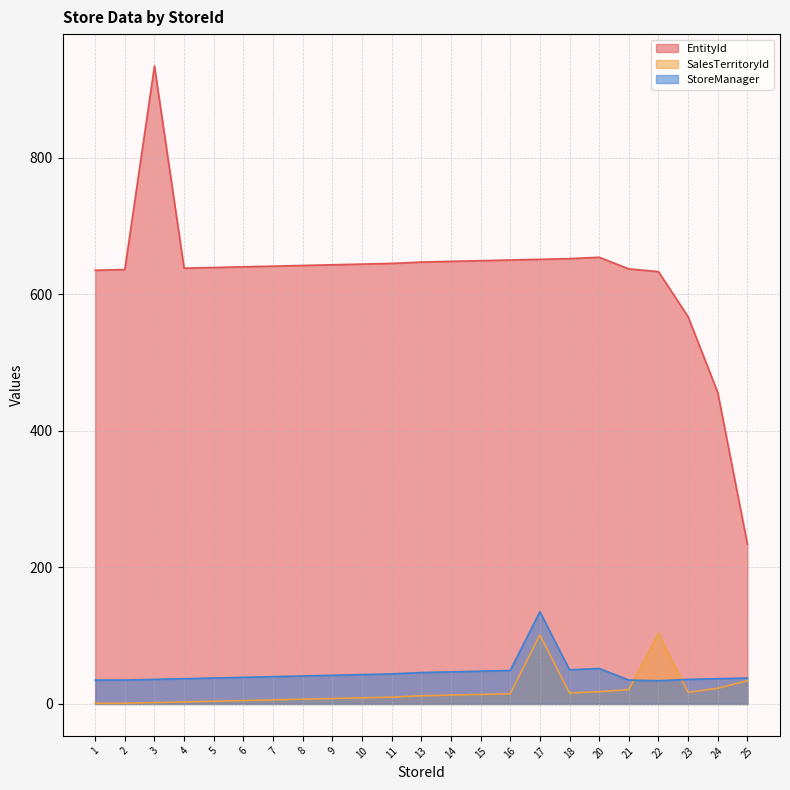

Reading left to right, what are all the values shown in this chart?

EntityId: 1=635	2=636	3=934	4=638	5=639	6=640	7=641	8=642	9=643	10=644	11=645	13=647	14=648	15=649	16=650	17=651	18=652	20=654	21=637	22=633	23=567	24=456	25=234
SalesTerritoryId: 1=1	2=1	3=2	4=3	5=4	6=5	7=6	8=7	9=8	10=9	11=10	13=12	14=13	15=14	16=15	17=101	18=16	20=18	21=21	22=103	23=17	24=23	25=34
StoreManager: 1=35	2=35	3=36	4=37	5=38	6=39	7=40	8=41	9=42	10=43	11=44	13=46	14=47	15=48	16=49	17=135	18=50	20=52	21=35	22=34	23=36	24=37	25=38